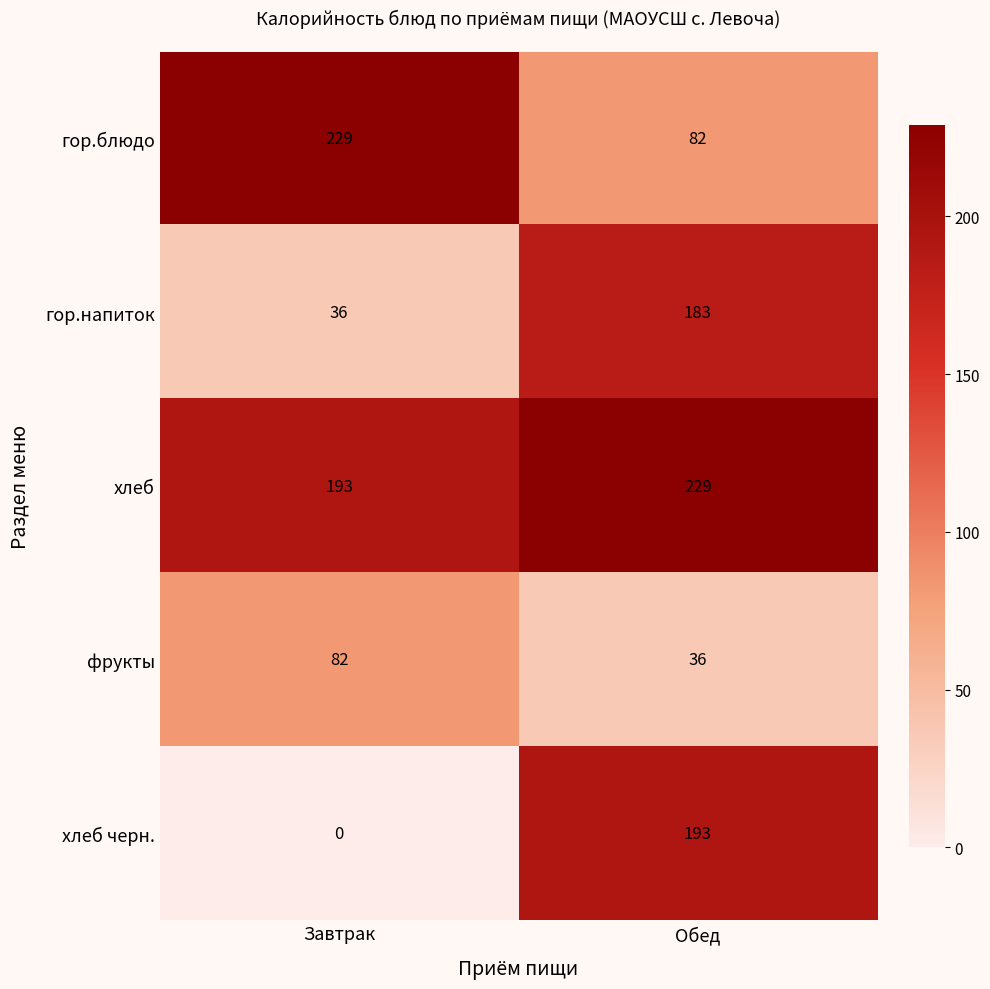

Rank the series at Завтрак from lowest to highest value.

хлеб черн., гор.напиток, фрукты, хлеб, гор.блюдо